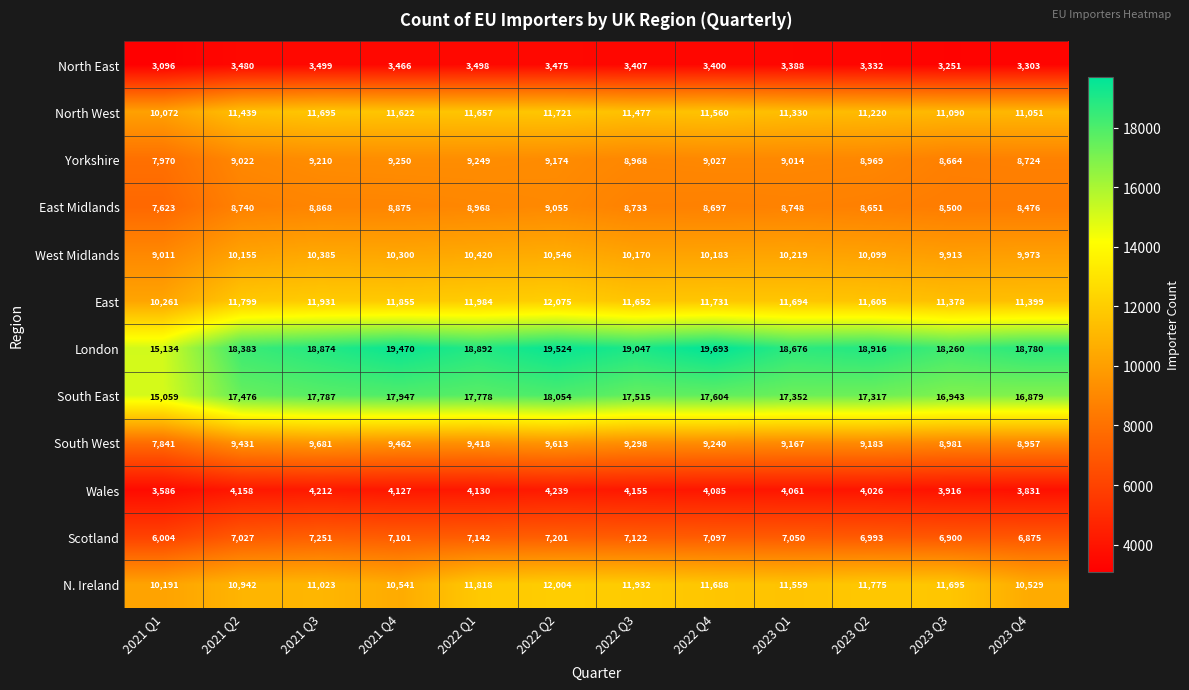

List the series in order of their peak value, highest first.

London, South East, East, N. Ireland, North West, West Midlands, South West, Yorkshire, East Midlands, Scotland, Wales, North East